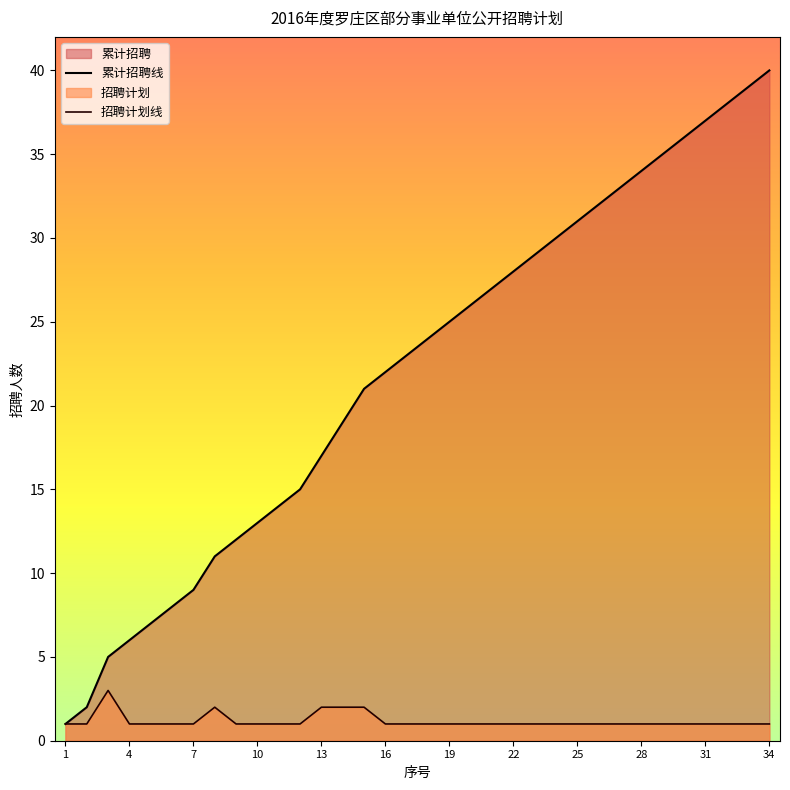

Reading right to left, transcribe all the data shown in this chart.

累计招聘线: 40	39	38	37	36	35	34	33	32	31	30	29	28	27	26	25	24	23	22	21	19	17	15	14	13	12	11	9	8	7	6	5	2	1
招聘计划线: 1	1	1	1	1	1	1	1	1	1	1	1	1	1	1	1	1	1	1	2	2	2	1	1	1	1	2	1	1	1	1	3	1	1